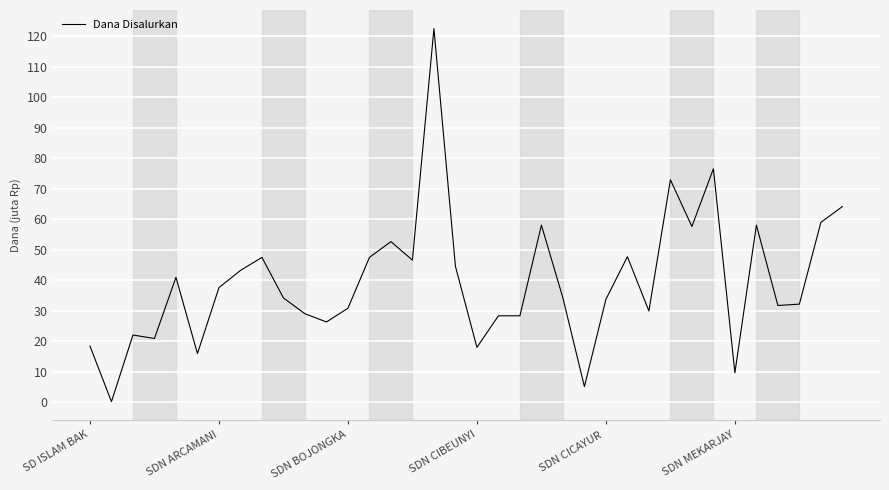

Does the chart display data point markers on the line(s)?

No